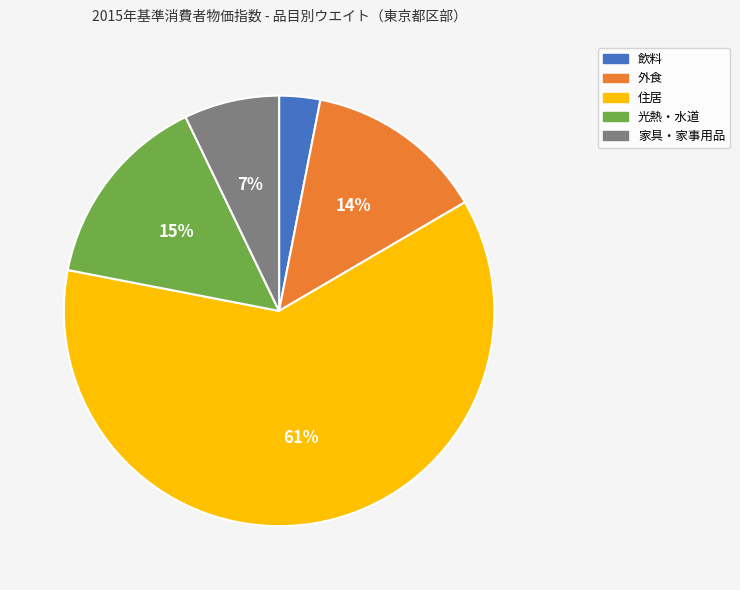

Is there a majority slice in this chart?

Yes